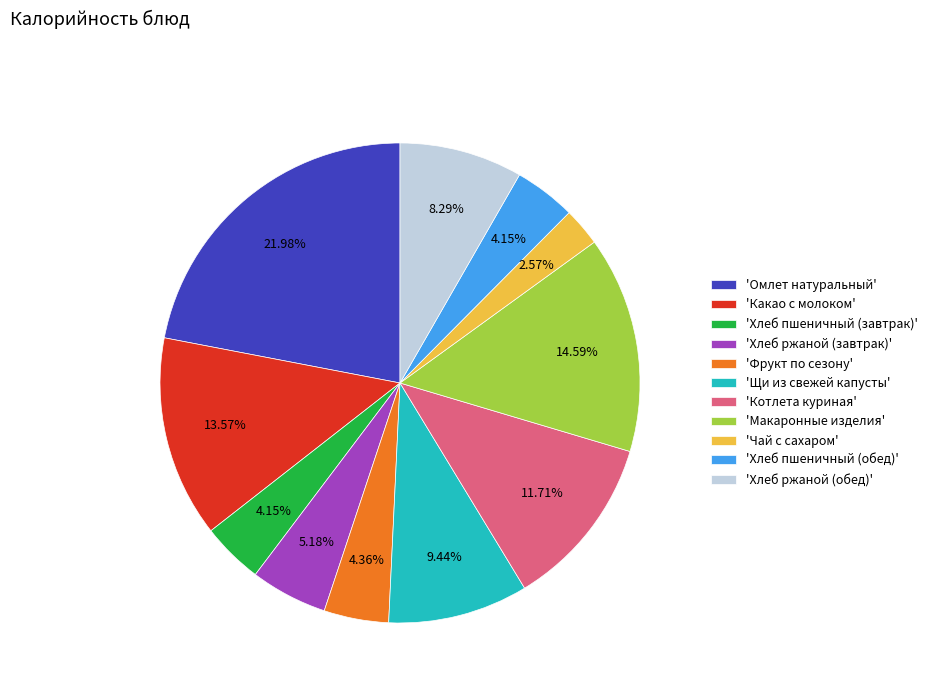

Does any single category account for the majority?

No